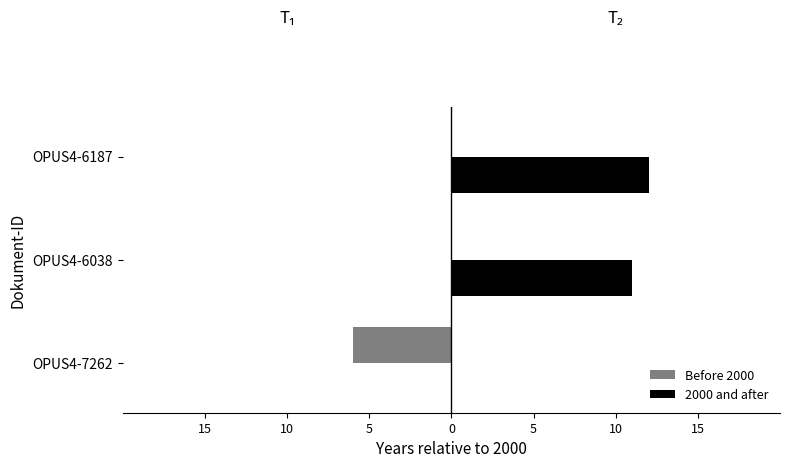

What is the average value of the Before 2000 series?

-2